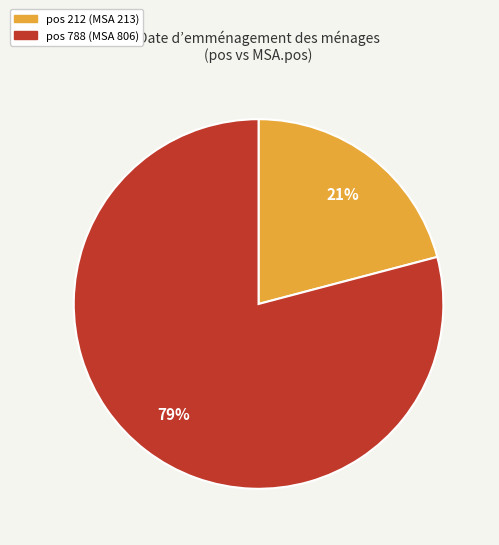

To the nearest percent, what is the difference between the largest and smallest slice percentages?

58%